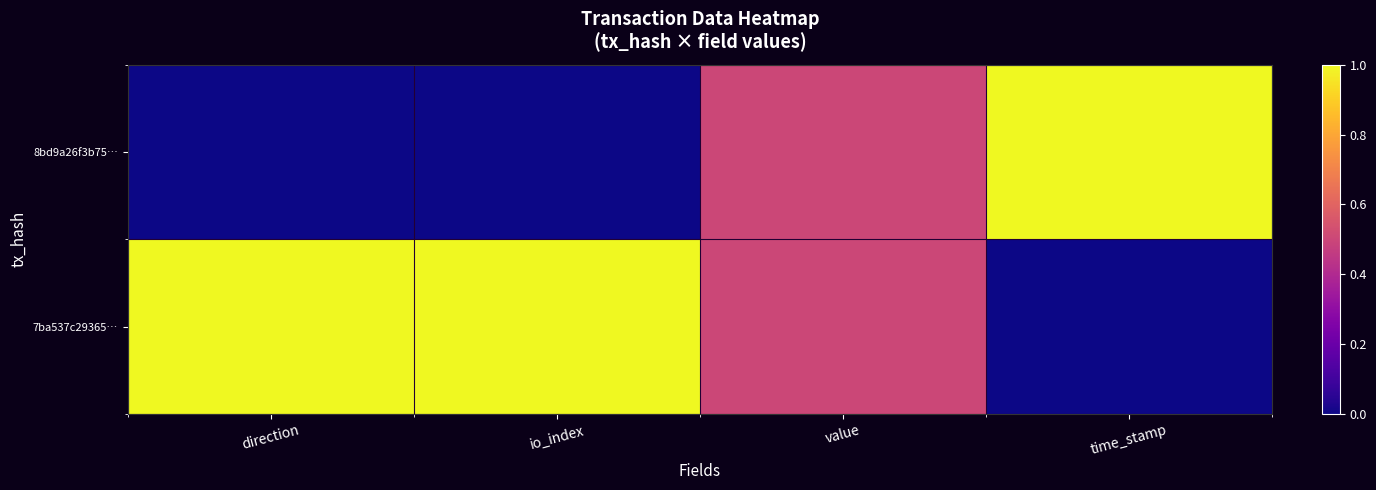

List the series in order of their overall mean, lowest first.

8bd9a26f3b75…, 7ba537c29365…